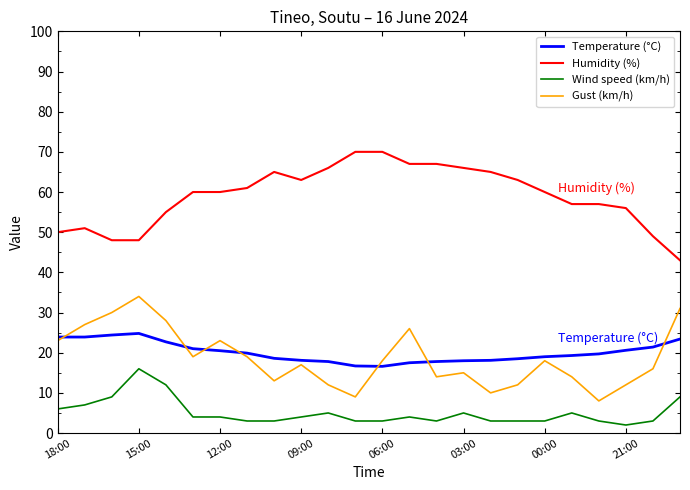

How many lines are shown in the chart?

4